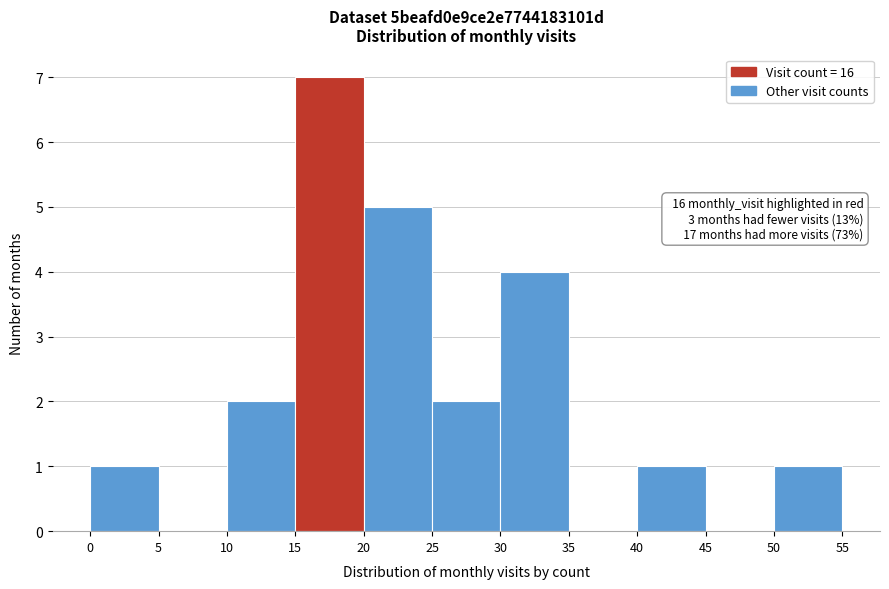

Which range on the x-axis has the tallest bar?

15 to 20